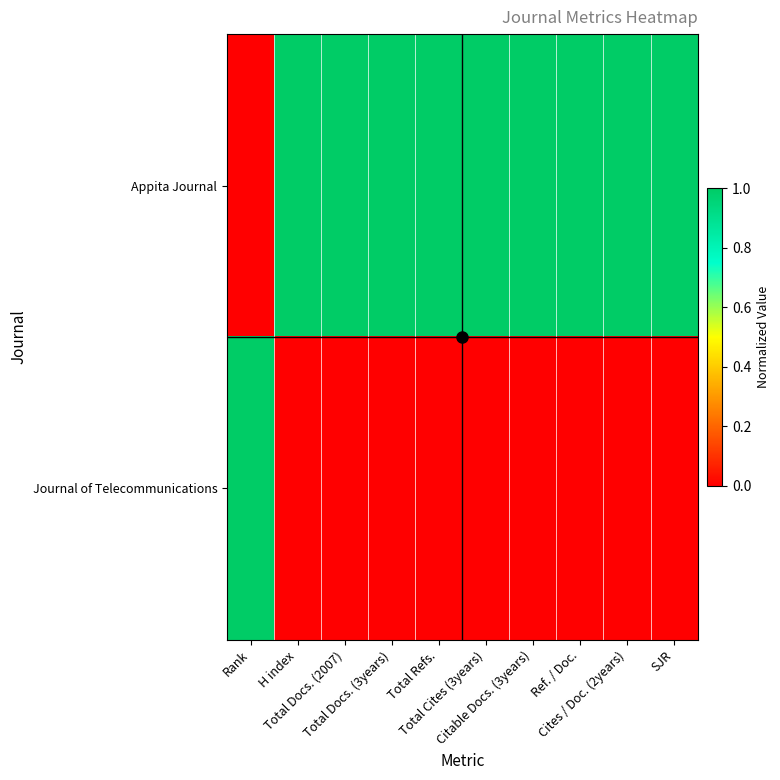

Which has a higher value, H index or SJR?

H index